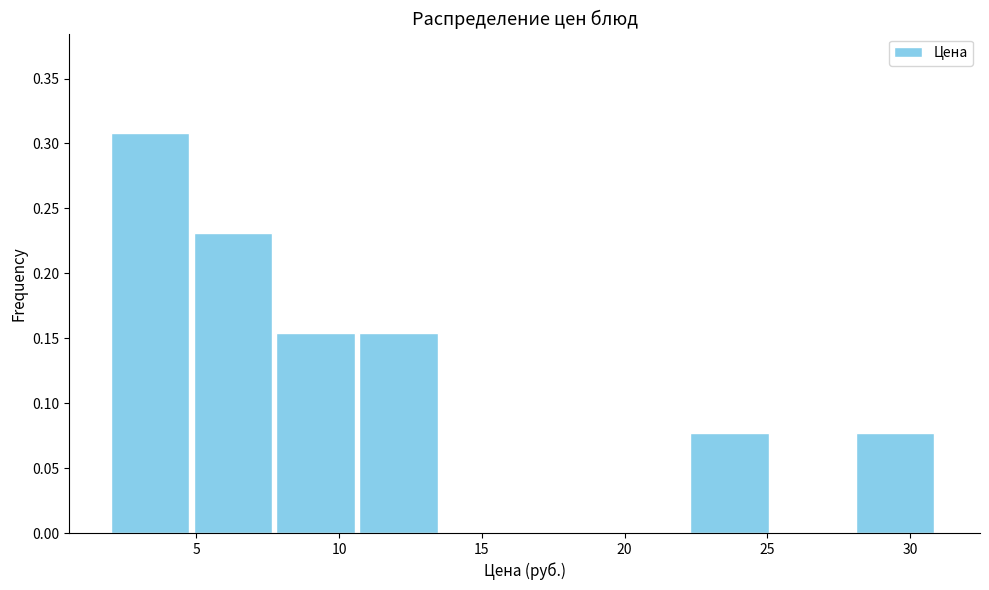

Which range on the x-axis has the tallest bar?

2.0 to 4.9